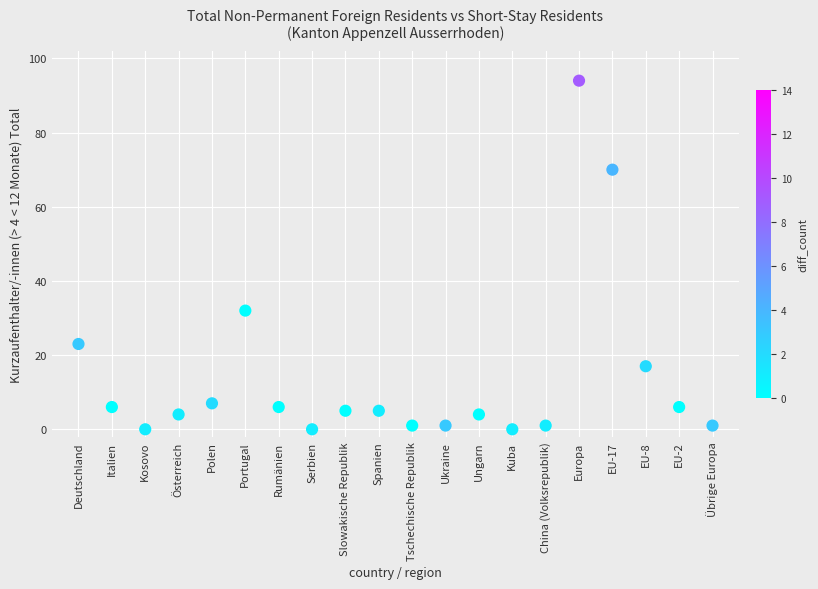

What is the range of Y values (max minus min)?

94